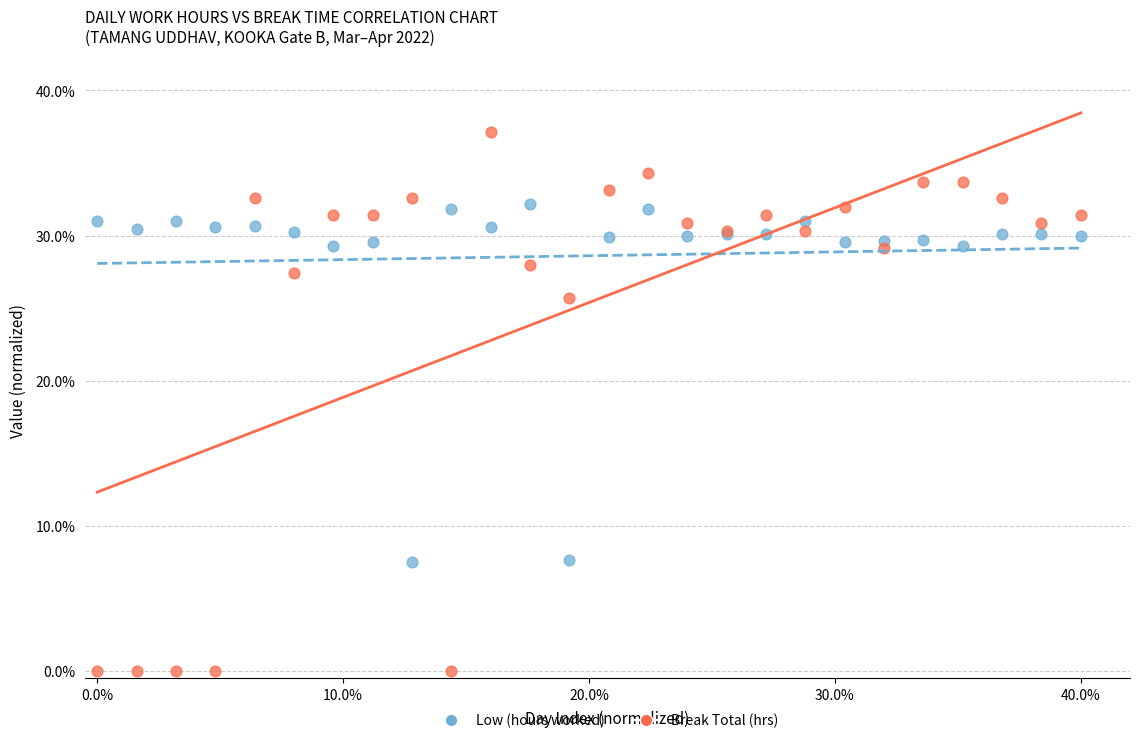

Which series has the largest Y range (max minus min)?

Break Total (hrs)